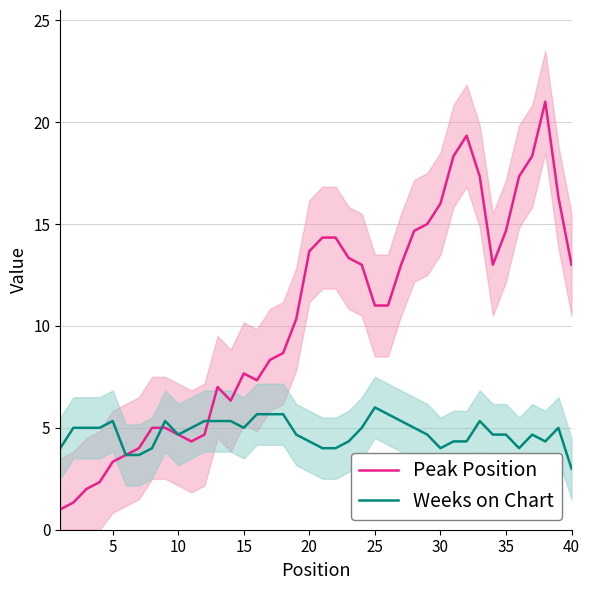

At which label does Weeks on Chart reach its minimum?

40